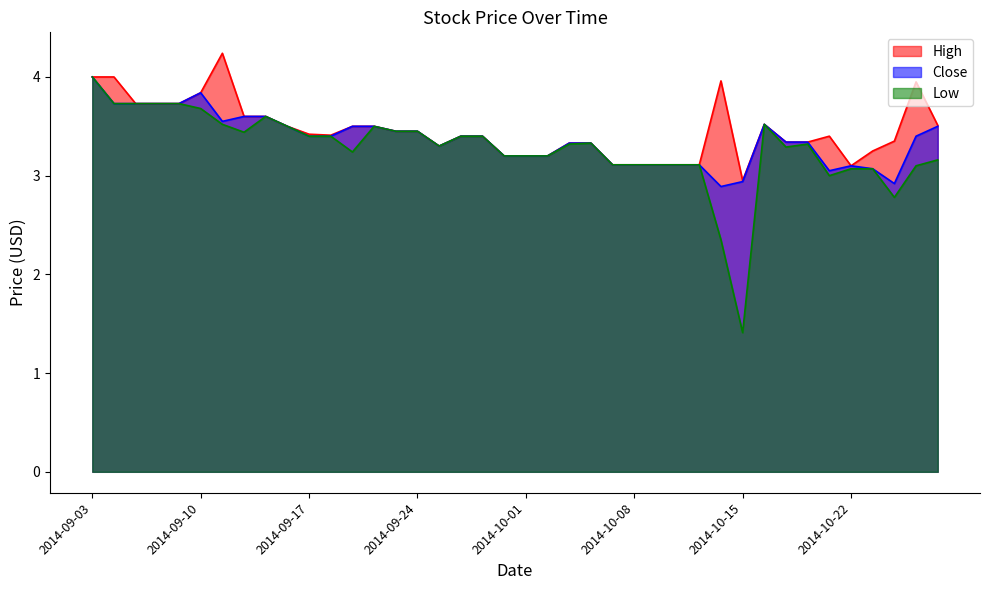

Which series has the largest total across all categories?

High